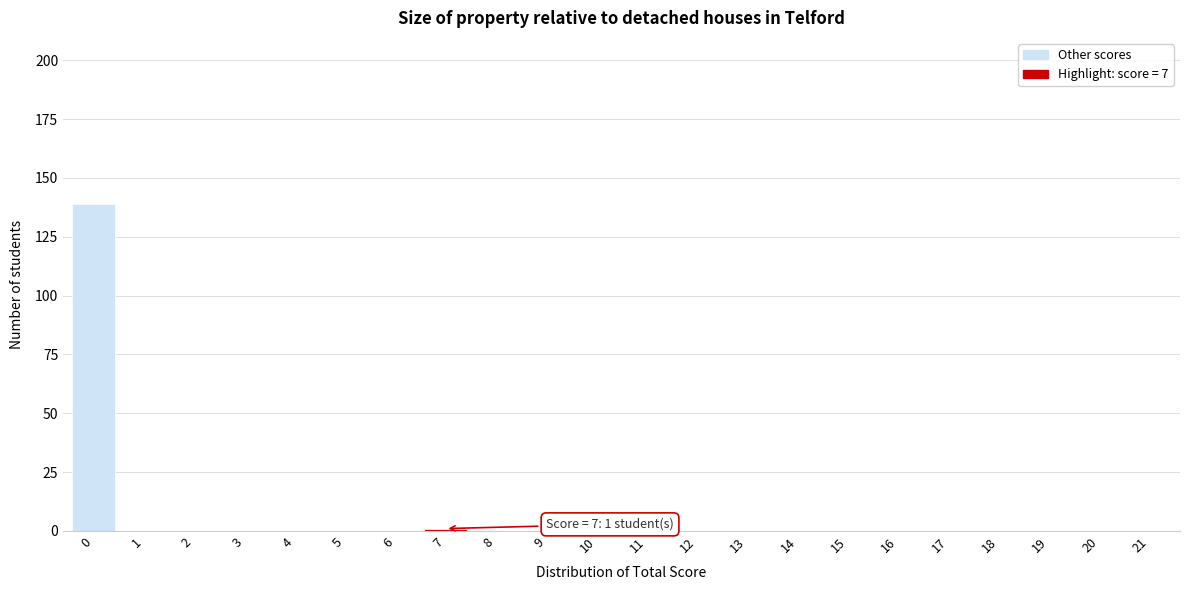

Reading right to left, list all the values displayed in this chart.

21=0	20=0	19=0	18=0	17=0	16=0	15=0	14=0	13=0	12=0	11=0	10=0	9=0	8=0	7=1	6=0	5=0	4=0	3=0	2=0	1=0	0=139